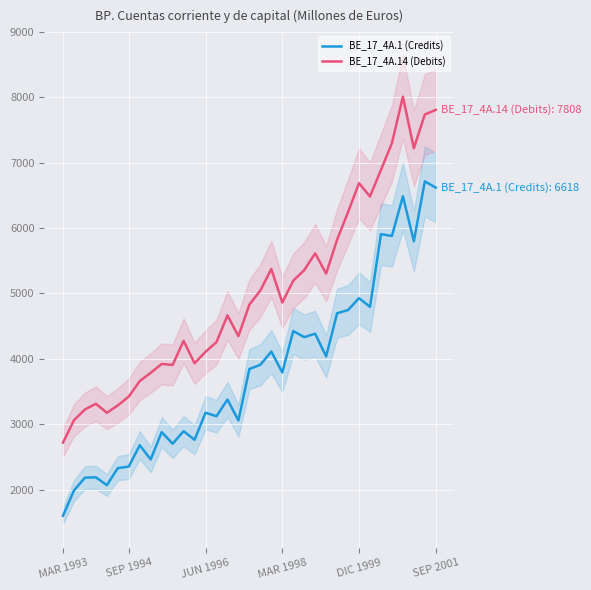

At which label does BE_17_4A.1 (Credits) reach its minimum?

MAR 1993